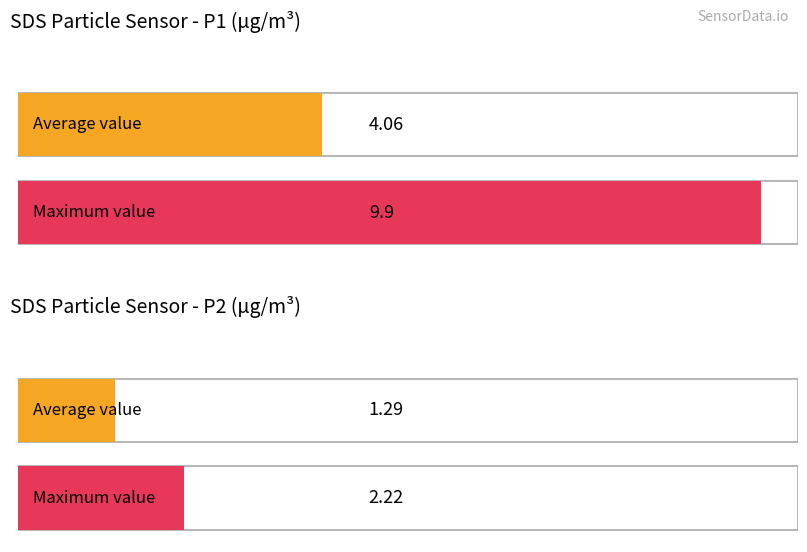

At -52, list the series in order from largest to smallest.

SDS_P1, SDS_P2